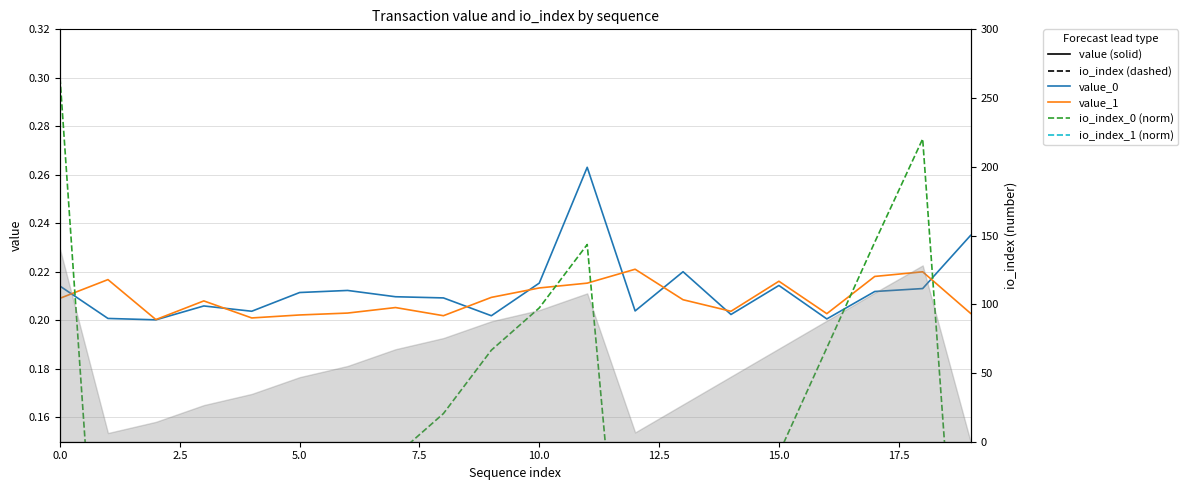

What position from the left is 13?

14